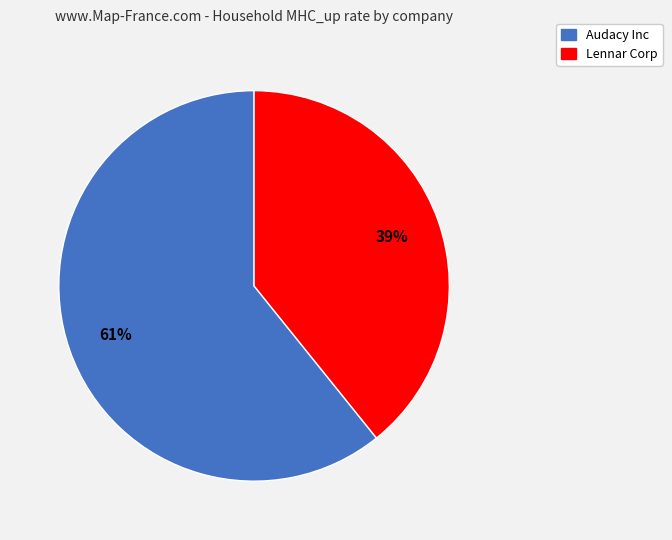

The Audacy Inc slice represents 52% of the pie. True or false?

False